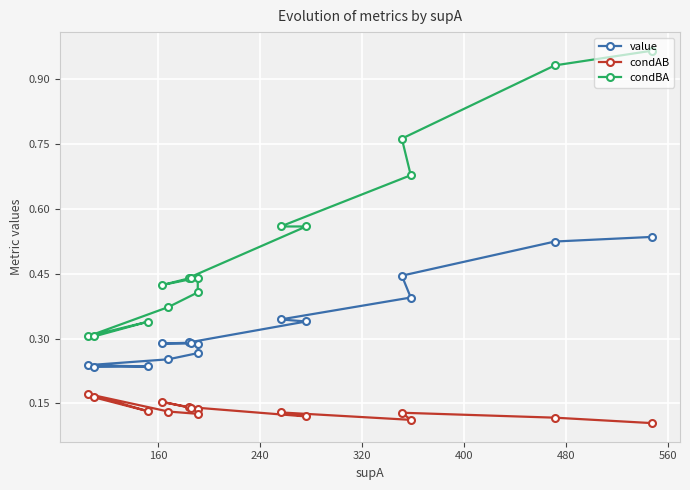

The value of condAB at 560 is 0.1. True or false?

True